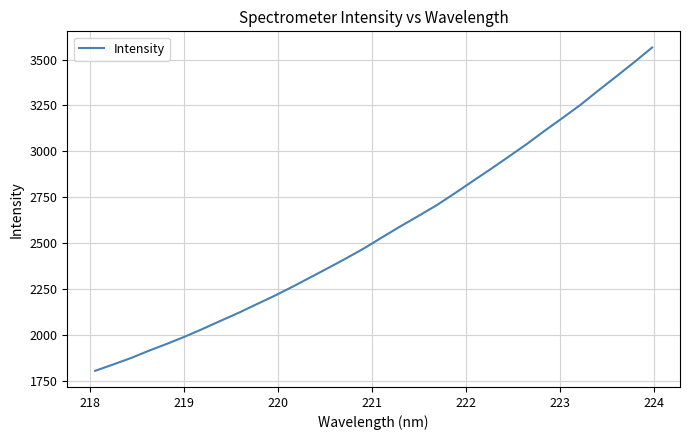

What is the greatest value displayed?

3565.3